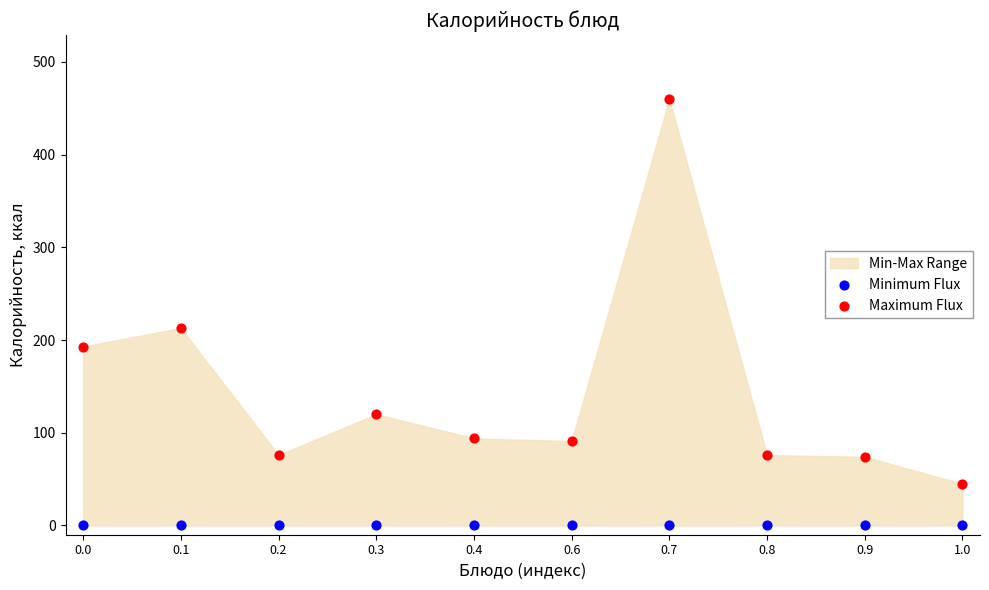

Which series reaches the maximum Y coordinate?

Maximum Flux